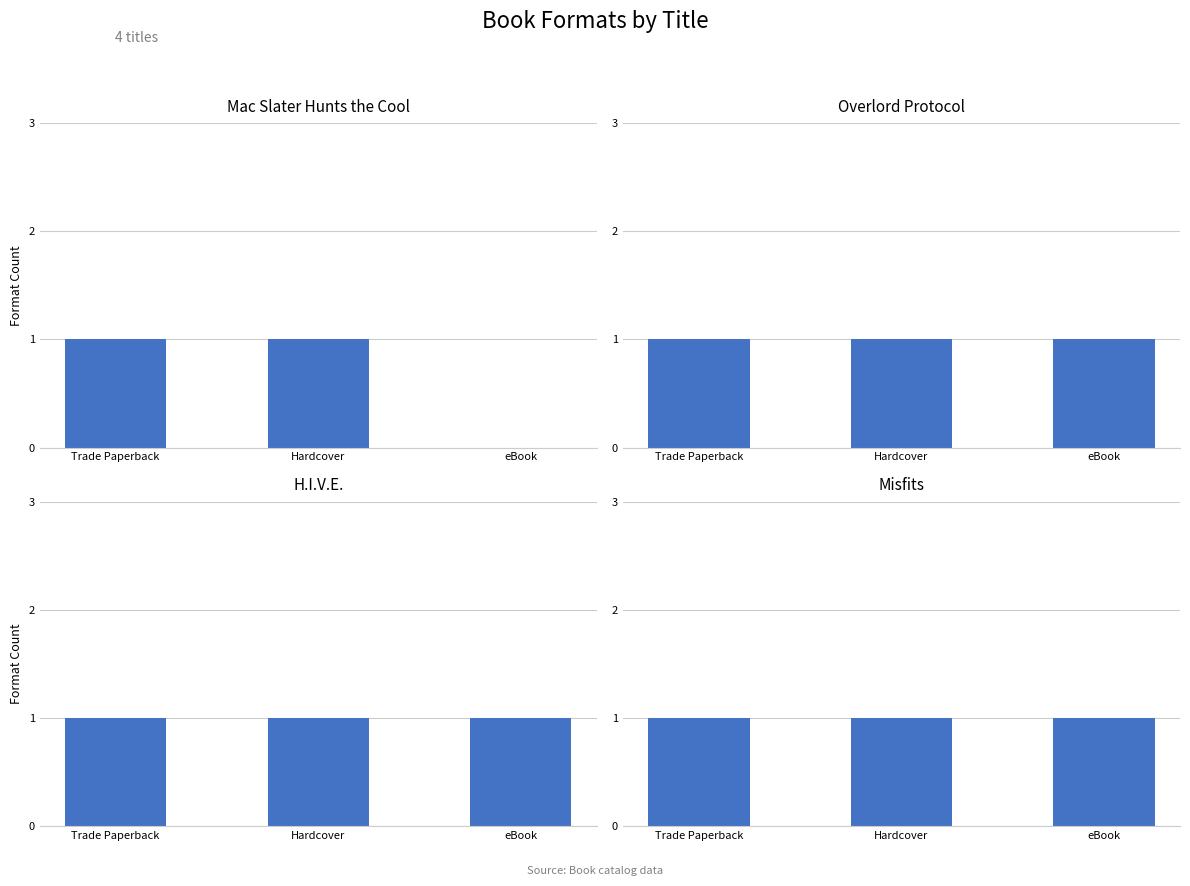

How many values in the Mac Slater Hunts the Cool series are below 1?

1